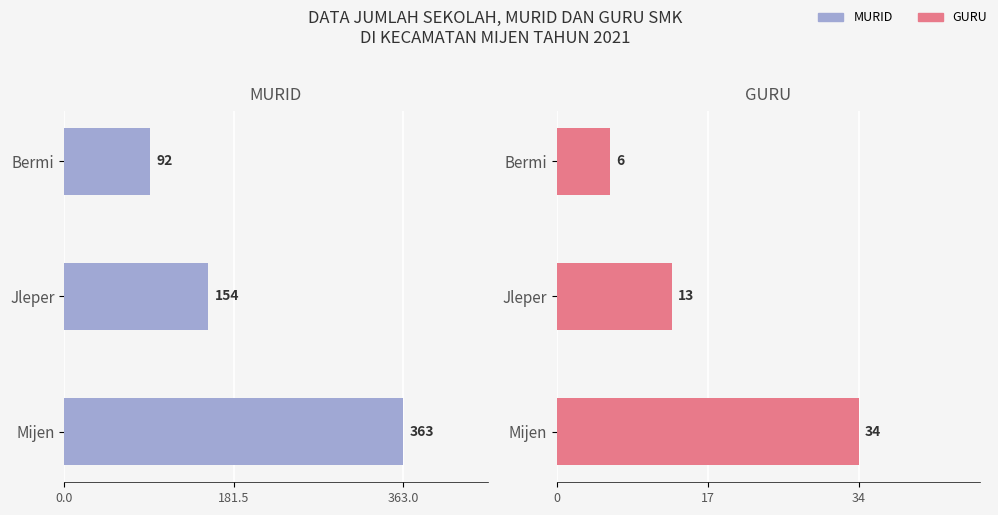

How many distinct data groups are displayed?

2